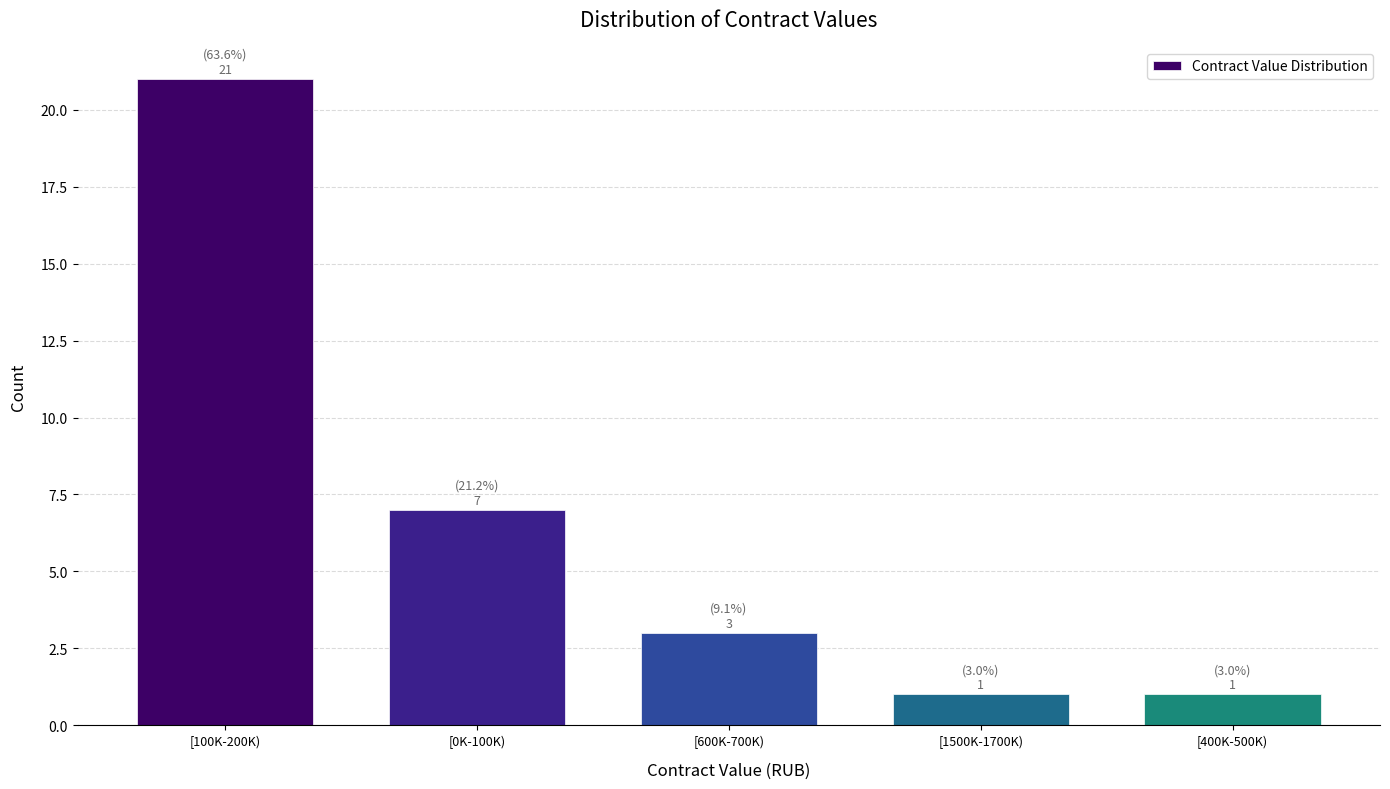

Reading left to right, transcribe all the data shown in this chart.

[100K-200K)=21	[0K-100K)=7	[600K-700K)=3	[1500K-1700K)=1	[400K-500K)=1